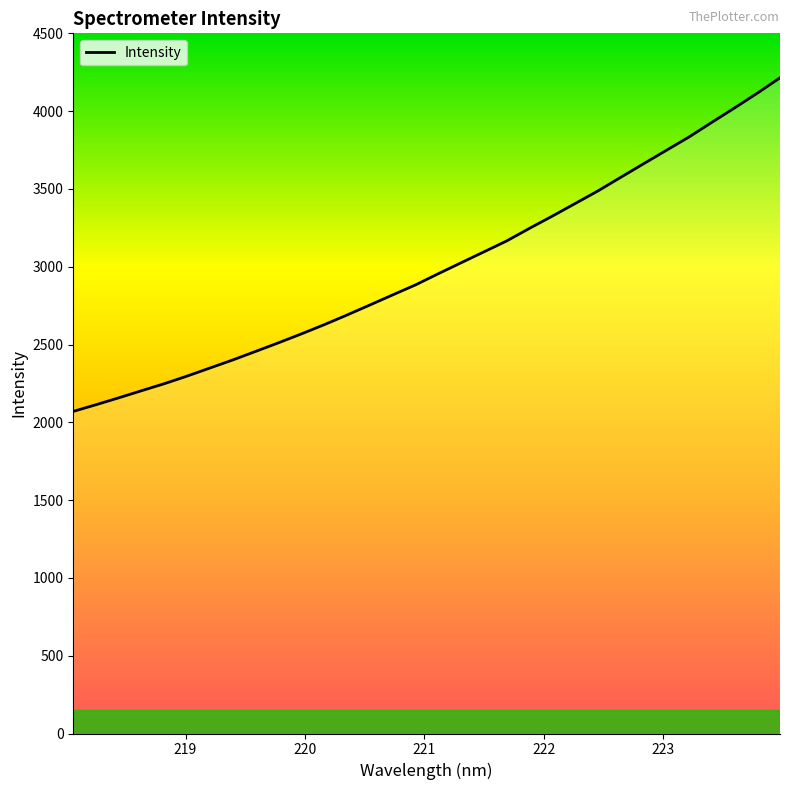

What is the smallest value displayed?

2070.2